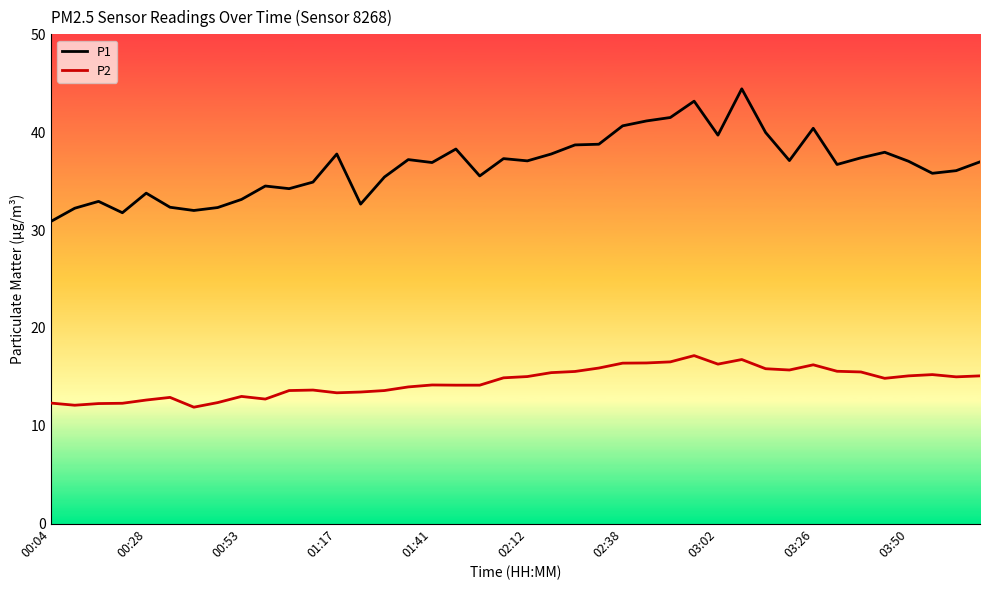

How many lines are shown in the chart?

2